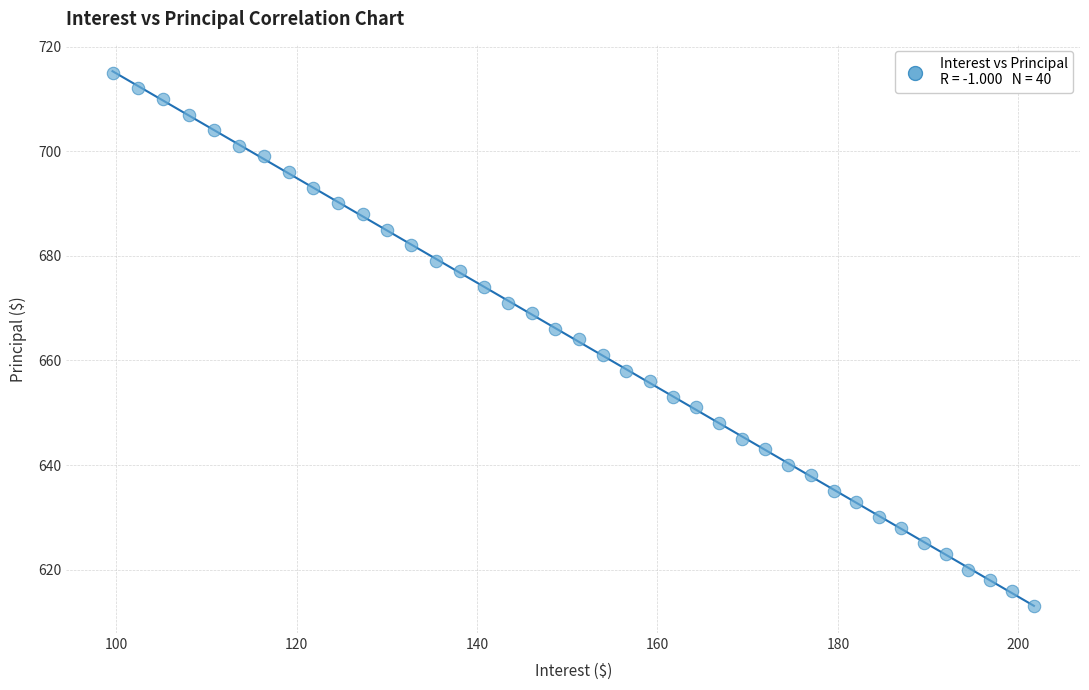

What is the range of Y values (max minus min)?

102